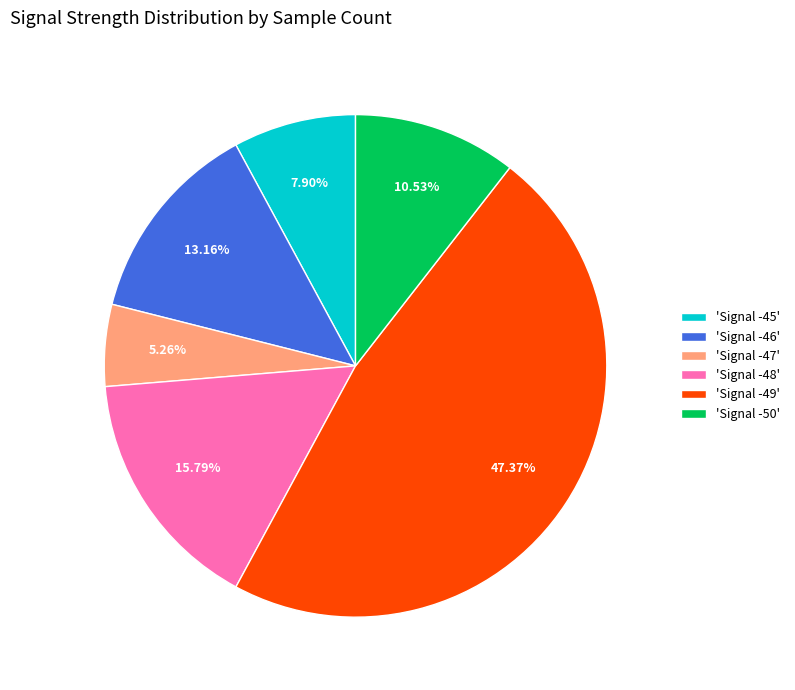

Which category has the biggest portion of the pie?

'Signal -49'